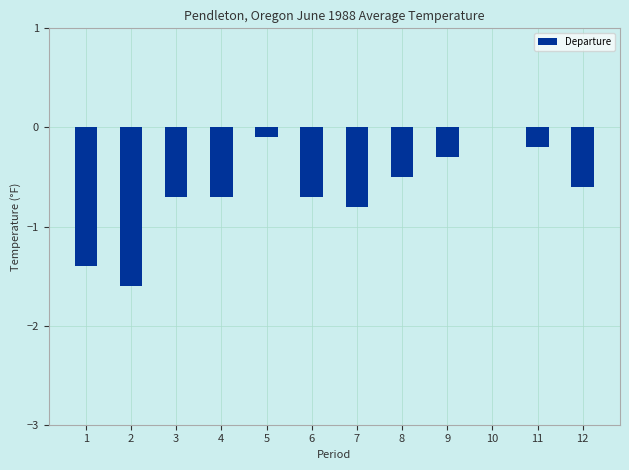

What is the sum of the values at 6 and 7?

-1.5